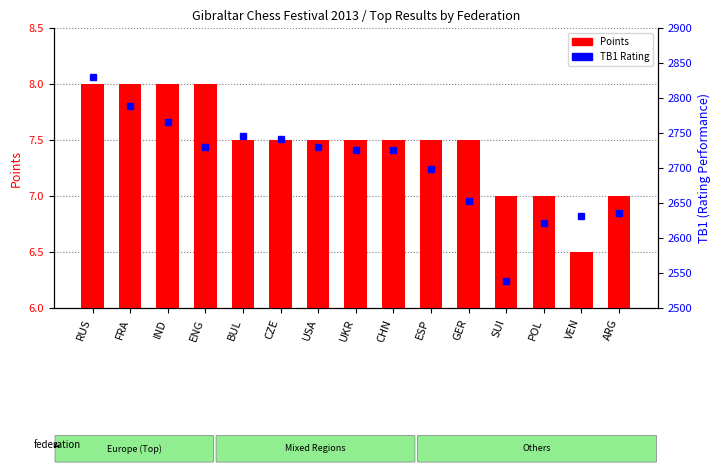

Reading right to left, what are all the values shown in this chart?

Points: 7.0	6.5	7.0	7.0	7.5	7.5	7.5	7.5	7.5	7.5	7.5	8.0	8.0	8.0	8.0
TB1 Rating: 2635.0	2631.0	2622.0	2538.0	2653.0	2698.0	2726.0	2726.0	2730.0	2742.0	2745.0	2730.0	2765.0	2788.0	2830.0